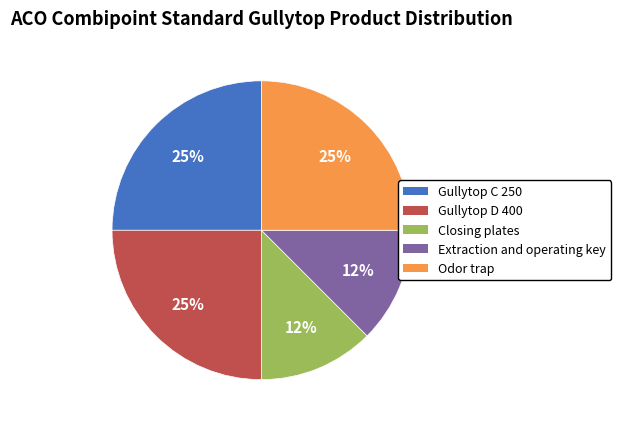

To the nearest percent, what portion does Gullytop D 400 represent?

25%